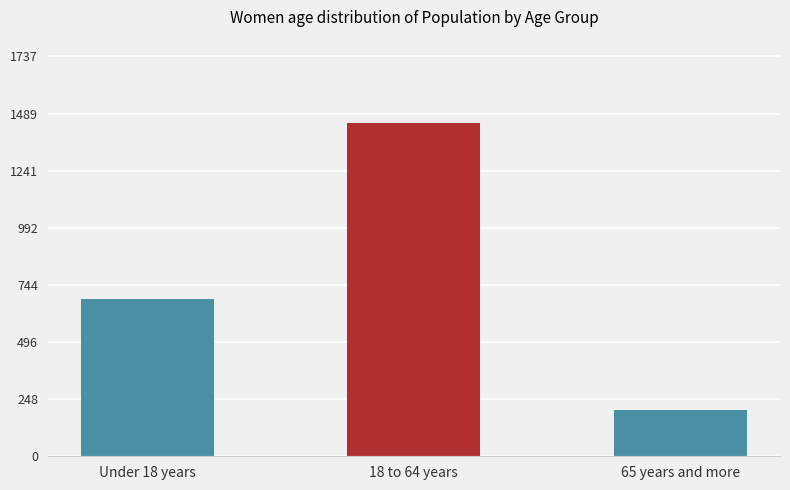

Count the number of categories in the chart.

3